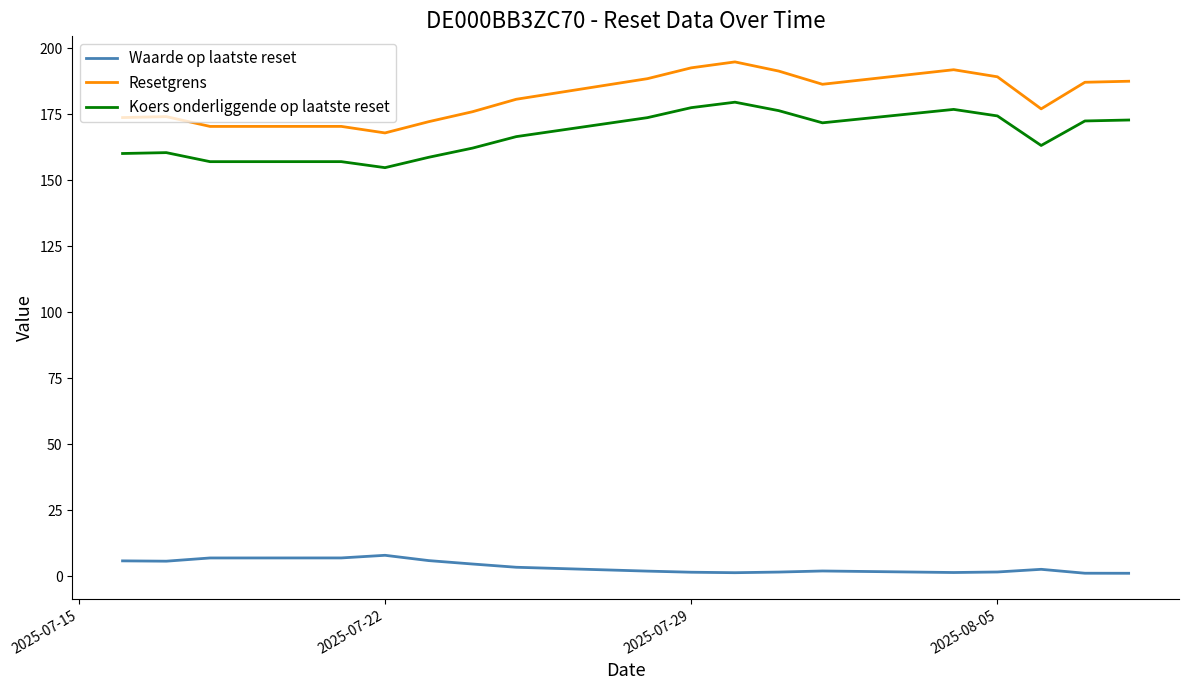

What is the highest value of the Koers onderliggende op laatste reset series?

179.5